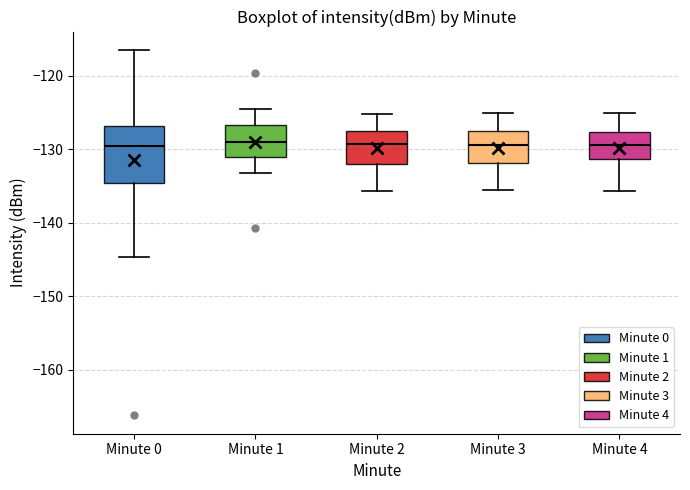

Reading left to right, read every box against the y-axis: the position of its median line, the range the box covers, and the ends of its whiskers. The values are not printed on the chart, so give them approximately, as read against the axis.

Minute 0: median -130, box -135 to -127, whiskers -145 to -117
Minute 1: median -129, box -131 to -127, whiskers -133 to -124
Minute 2: median -129, box -132 to -128, whiskers -136 to -125
Minute 3: median -129, box -132 to -128, whiskers -135 to -125
Minute 4: median -129, box -131 to -128, whiskers -136 to -125